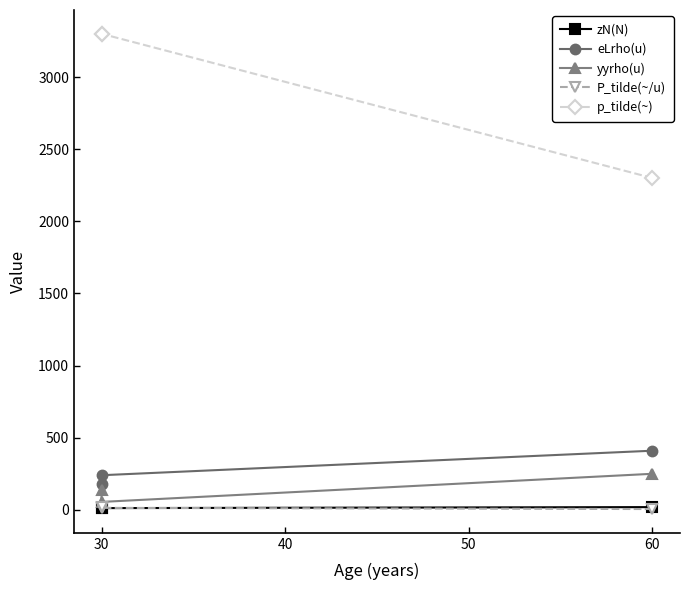

Read the p_tilde(~) value at 30.

3300.0